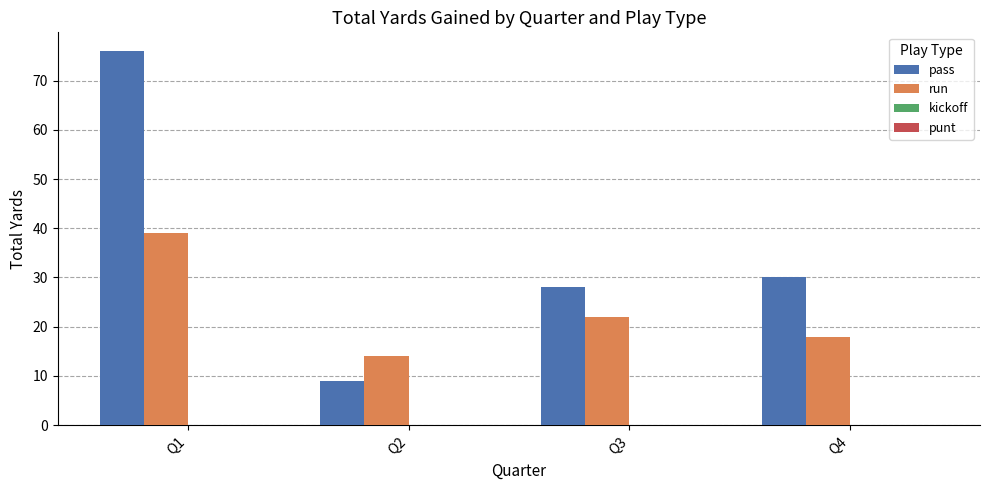

The value of run at Q3 is 22. True or false?

True